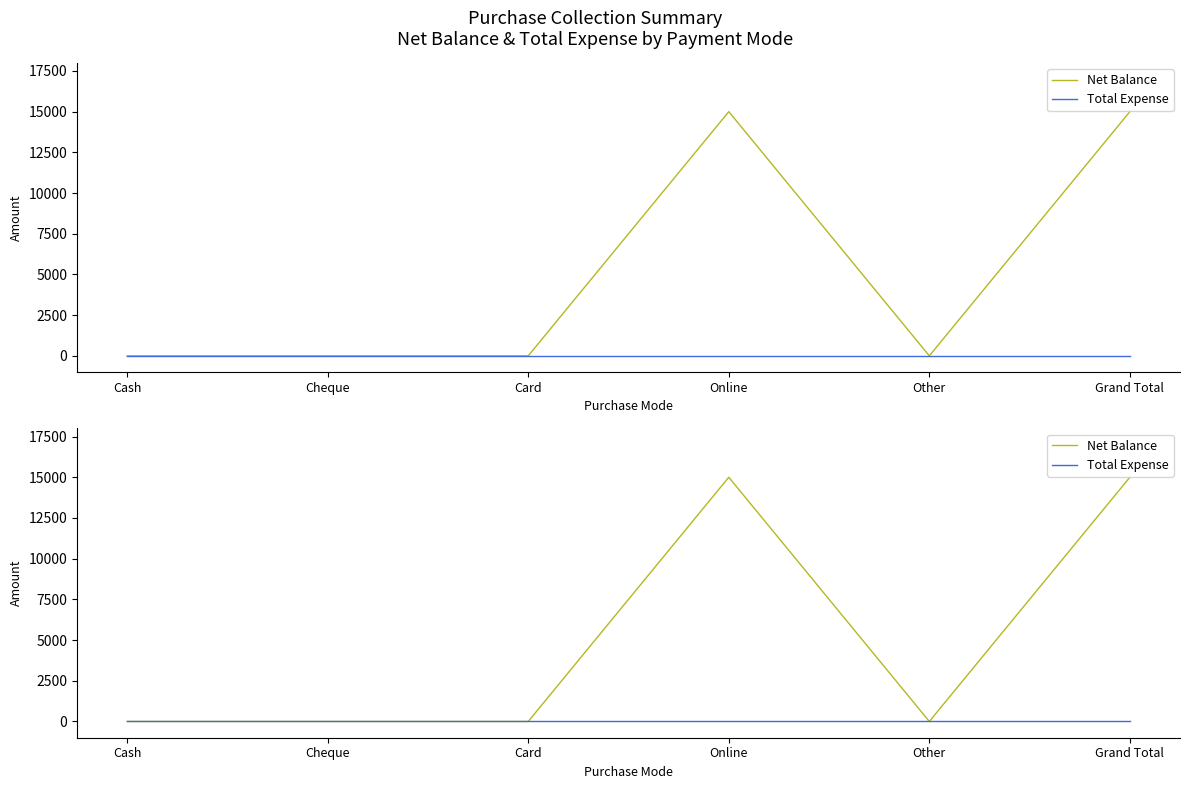

What is the difference between the Net Balance values at Online and Other?

15000